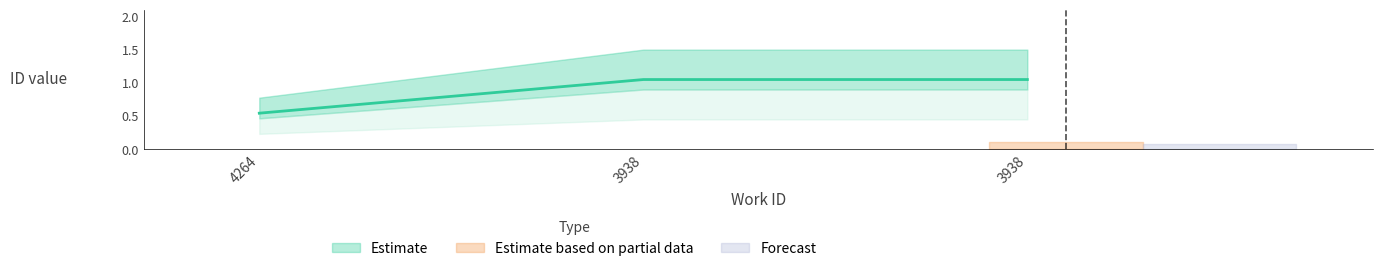

Rank the categories by value from lowest to highest.

4264, 3938, 3938